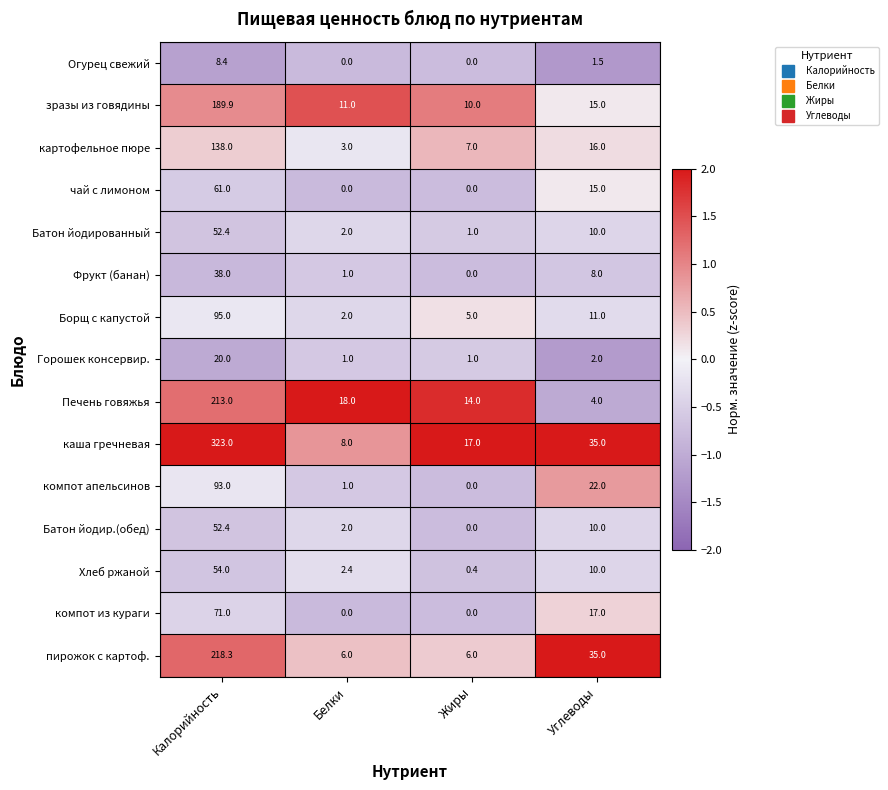

List the labels in order of Хлеб ржаной value, largest first.

Калорийность, Углеводы, Белки, Жиры